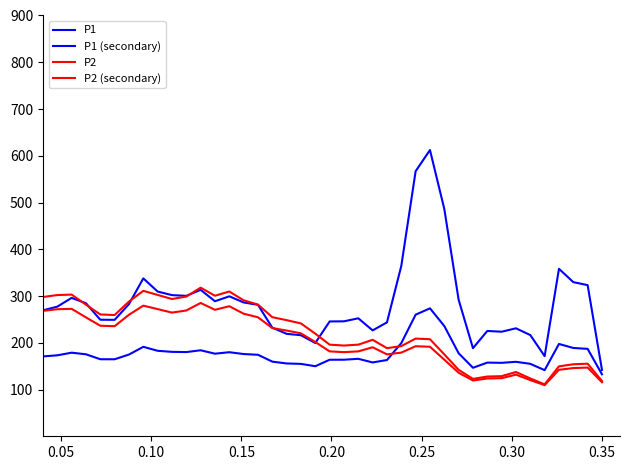

Is this an area chart (filled region under the line)?

No